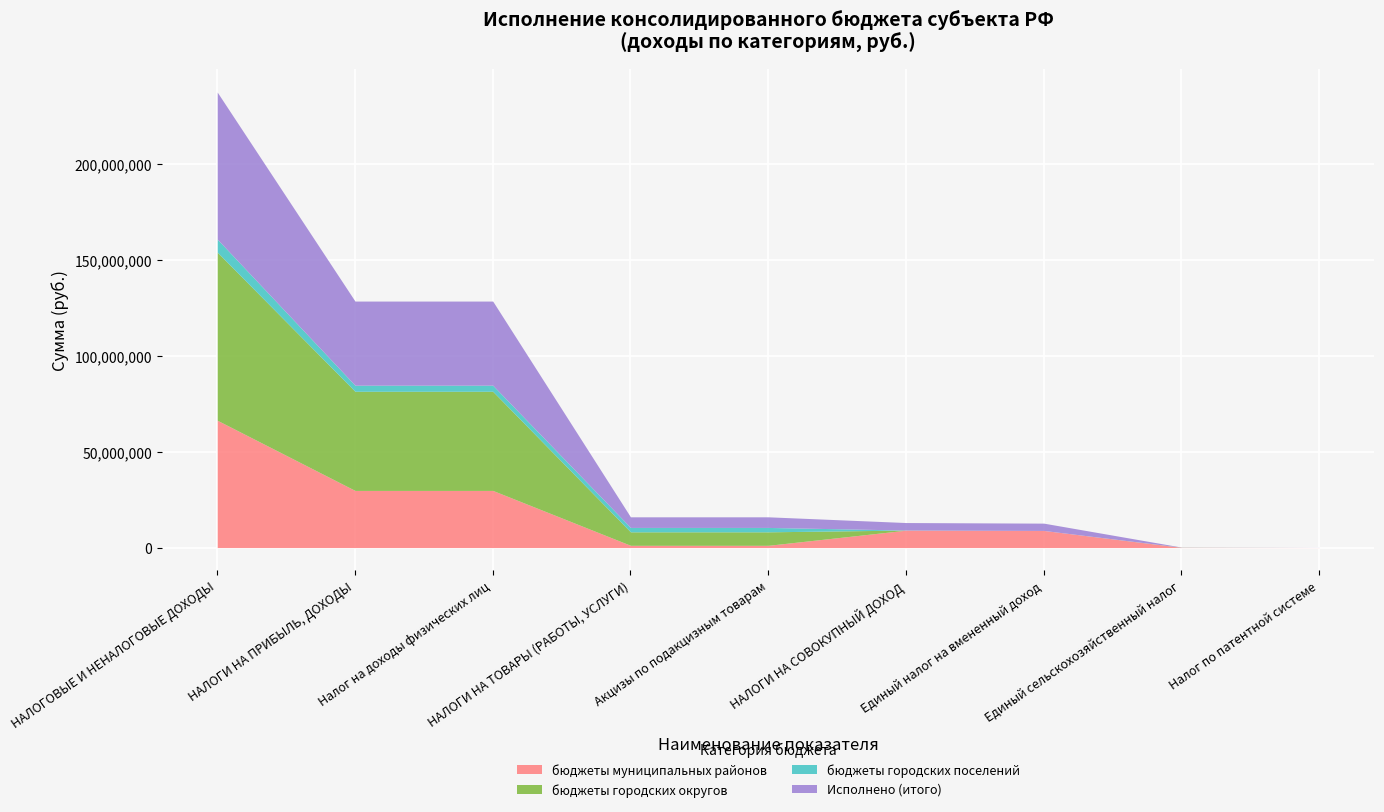

At which category is the sum across all series the highest?

НАЛОГОВЫЕ И НЕНАЛОГОВЫЕ ДОХОДЫ